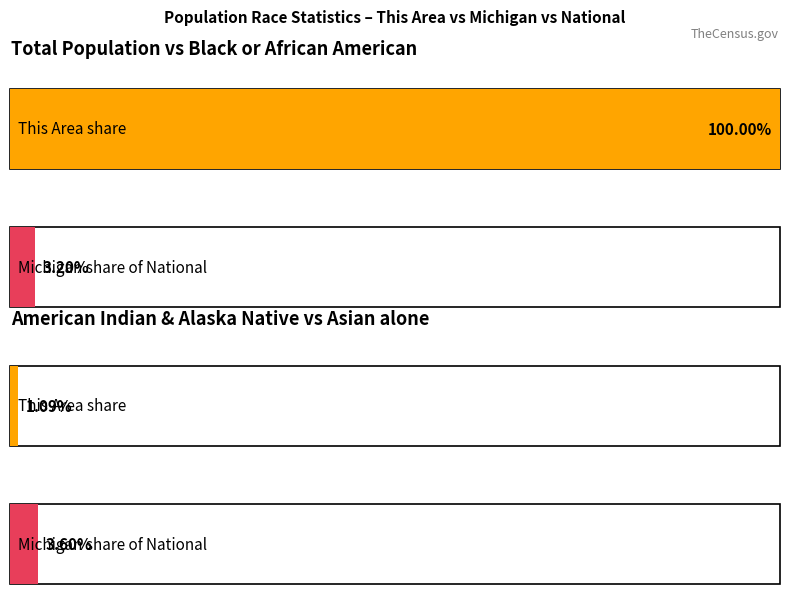

What is the smallest value displayed?

1